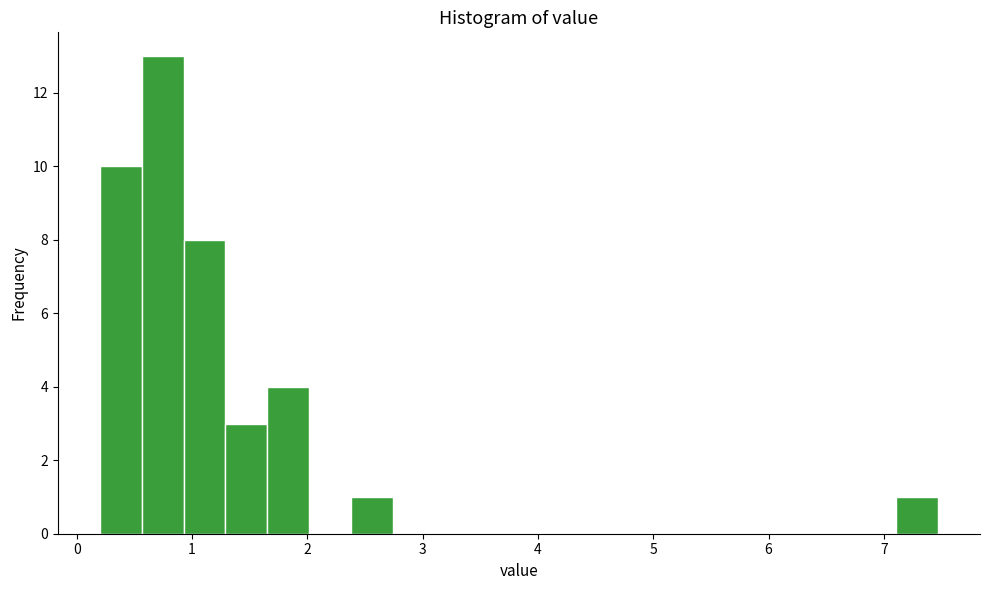

Around what value on the x-axis is the tallest bar? Give the approximate position of its centre, as read against the axis.

0.7